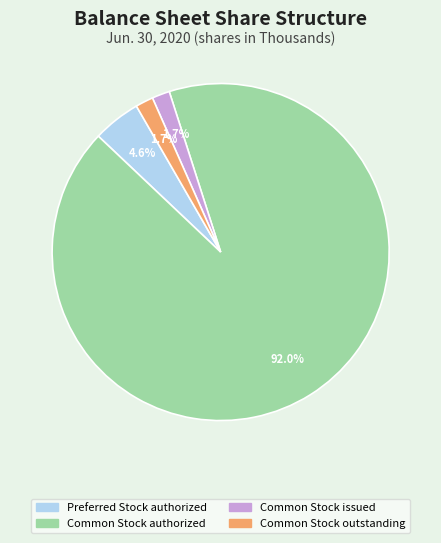

To the nearest percent, what is the difference between the largest and smallest slice percentages?

90%